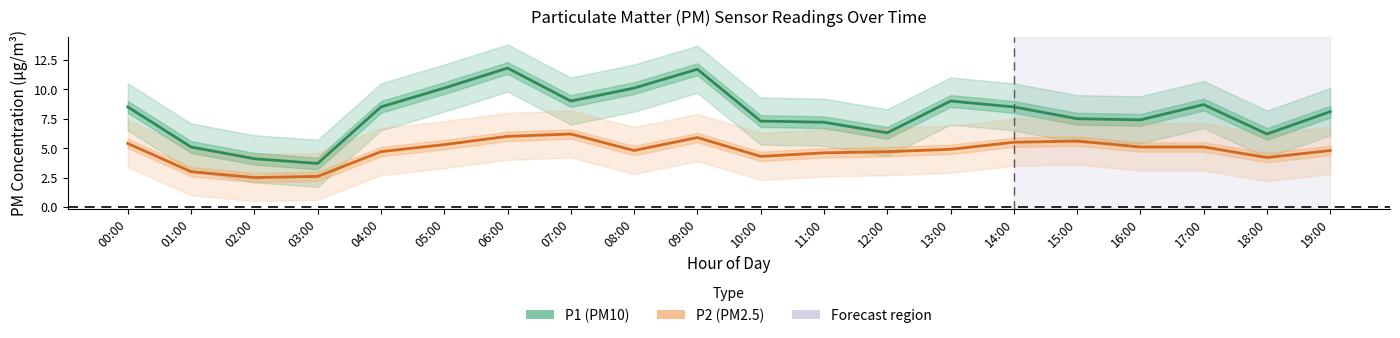

What are all the series names shown in the legend?

P1 (PM10), P2 (PM2.5)